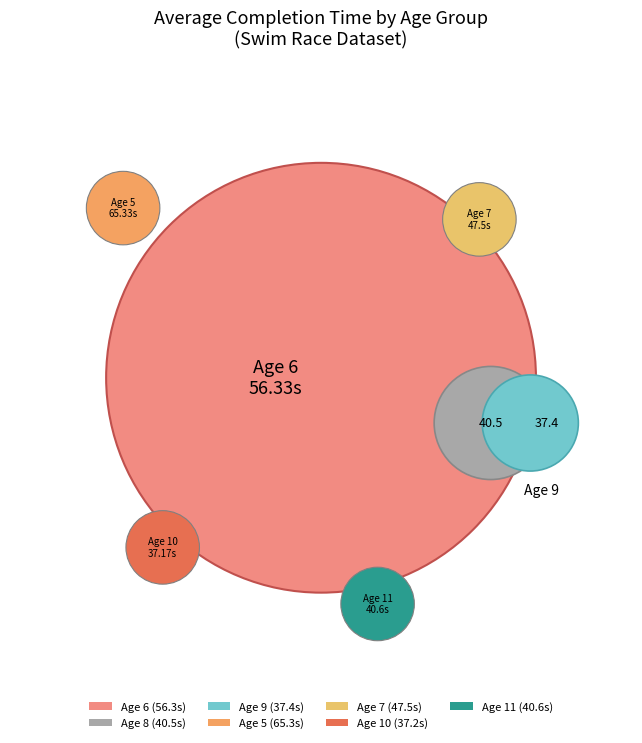

The 8 slice represents 7% of the pie. True or false?

False